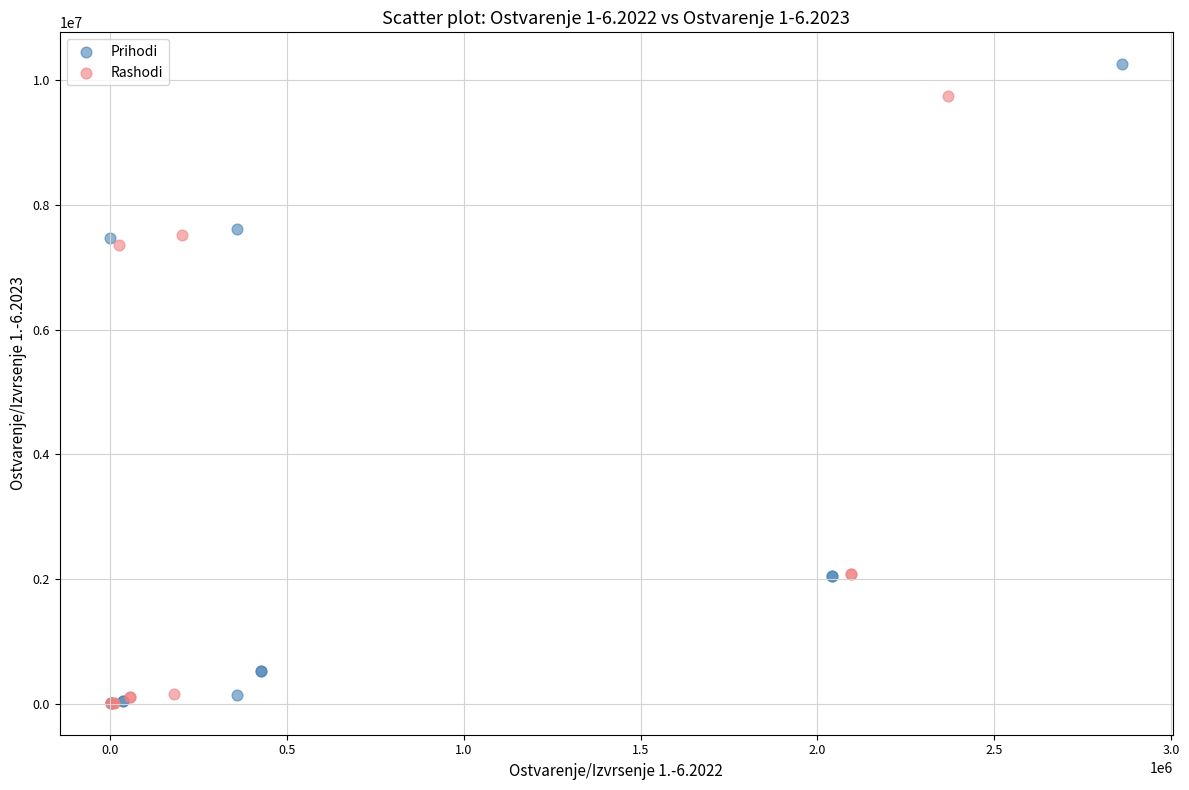

Which series has the largest Y range (max minus min)?

Prihodi